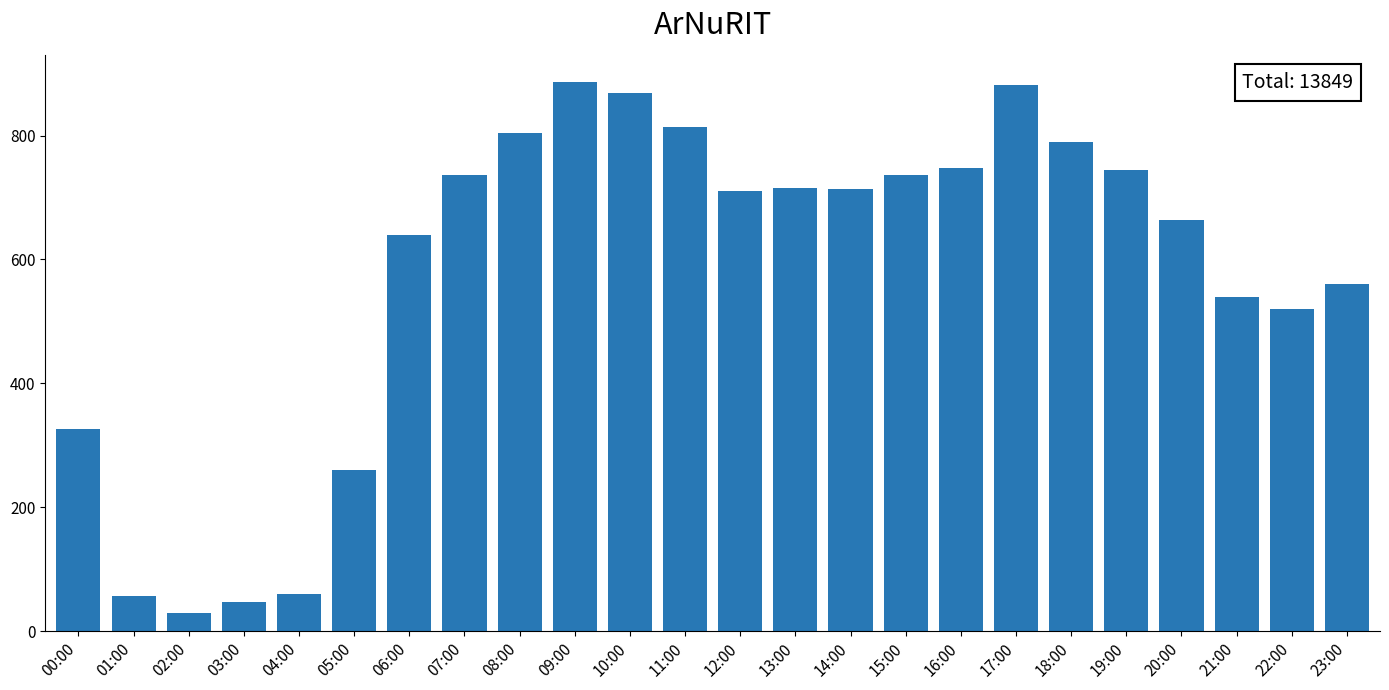

What is the ratio of the value at 13:00 to the value at 12:00?

1.0